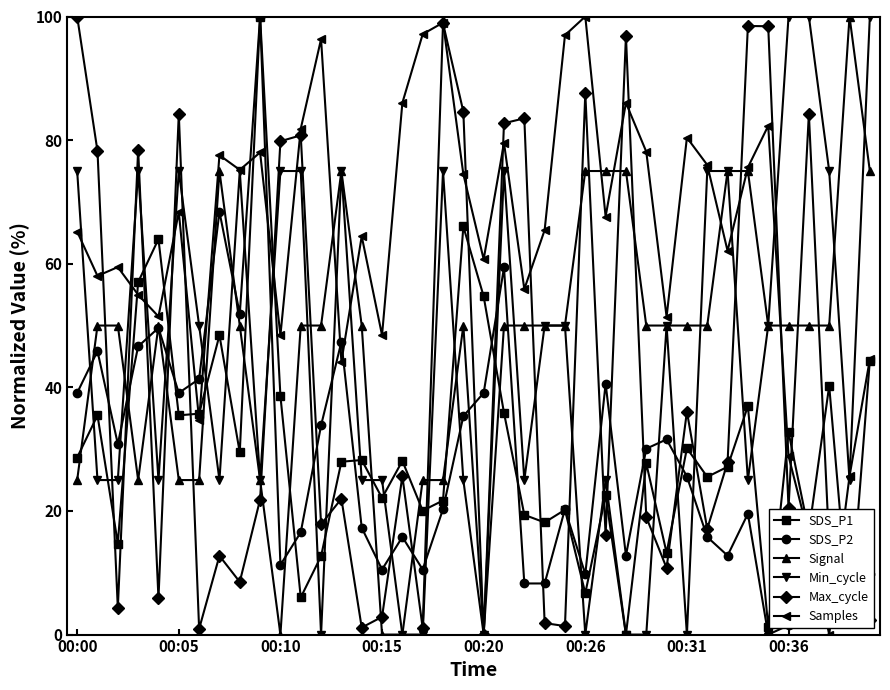

Which series has the largest total across all categories?

Samples